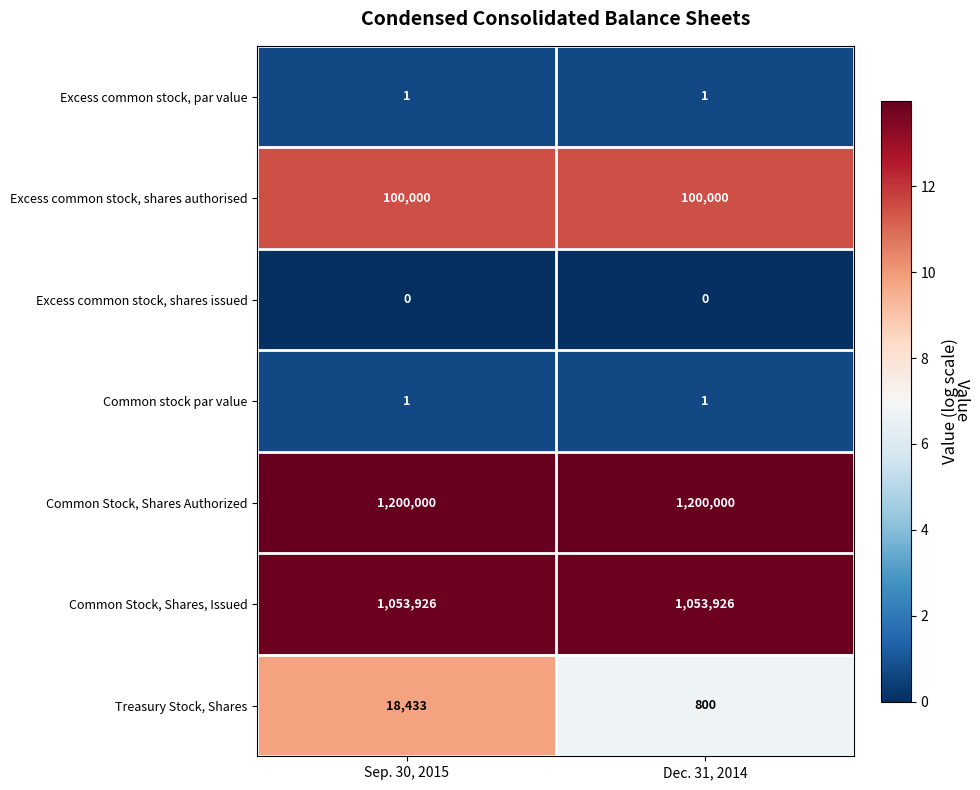

What is the highest value of the Common Stock, Shares, Issued series?

1053926